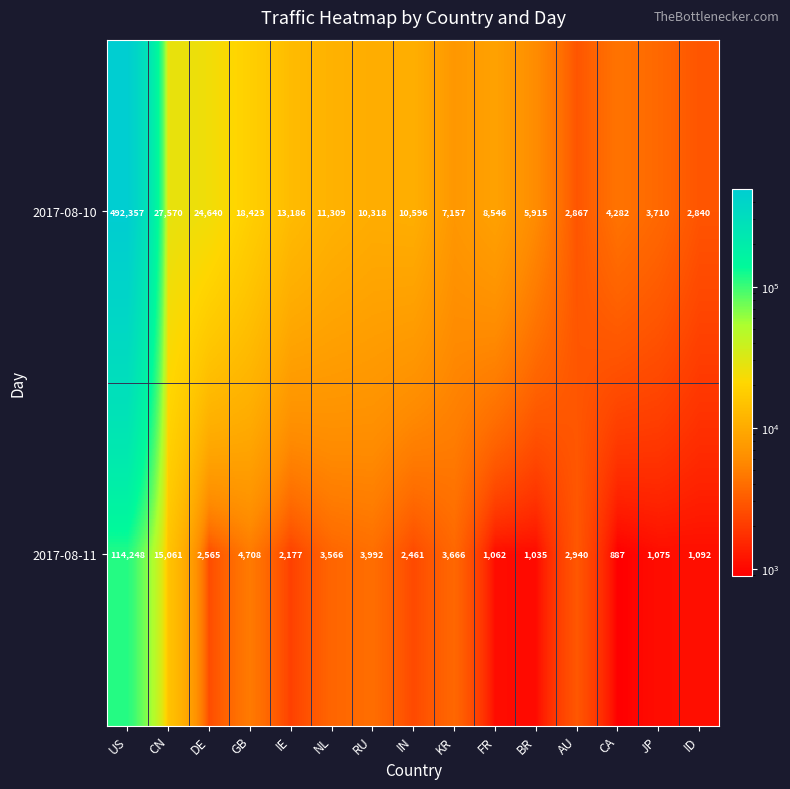

Reading left to right, transcribe all the data shown in this chart.

2017-08-10: 492357	27570	24640	18423	13186	11309	10318	10596	7157	8546	5915	2867	4282	3710	2840
2017-08-11: 114248	15061	2565	4708	2177	3566	3992	2461	3666	1062	1035	2940	887	1075	1092